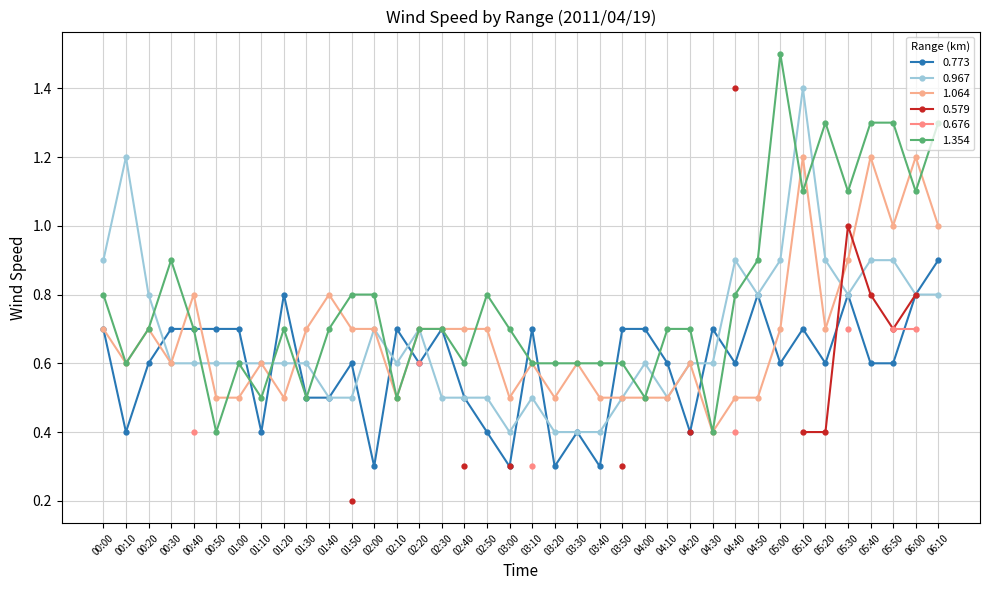

At 02:00, list the series in order from largest to smallest.

1.354, 0.967, 1.064, 0.773